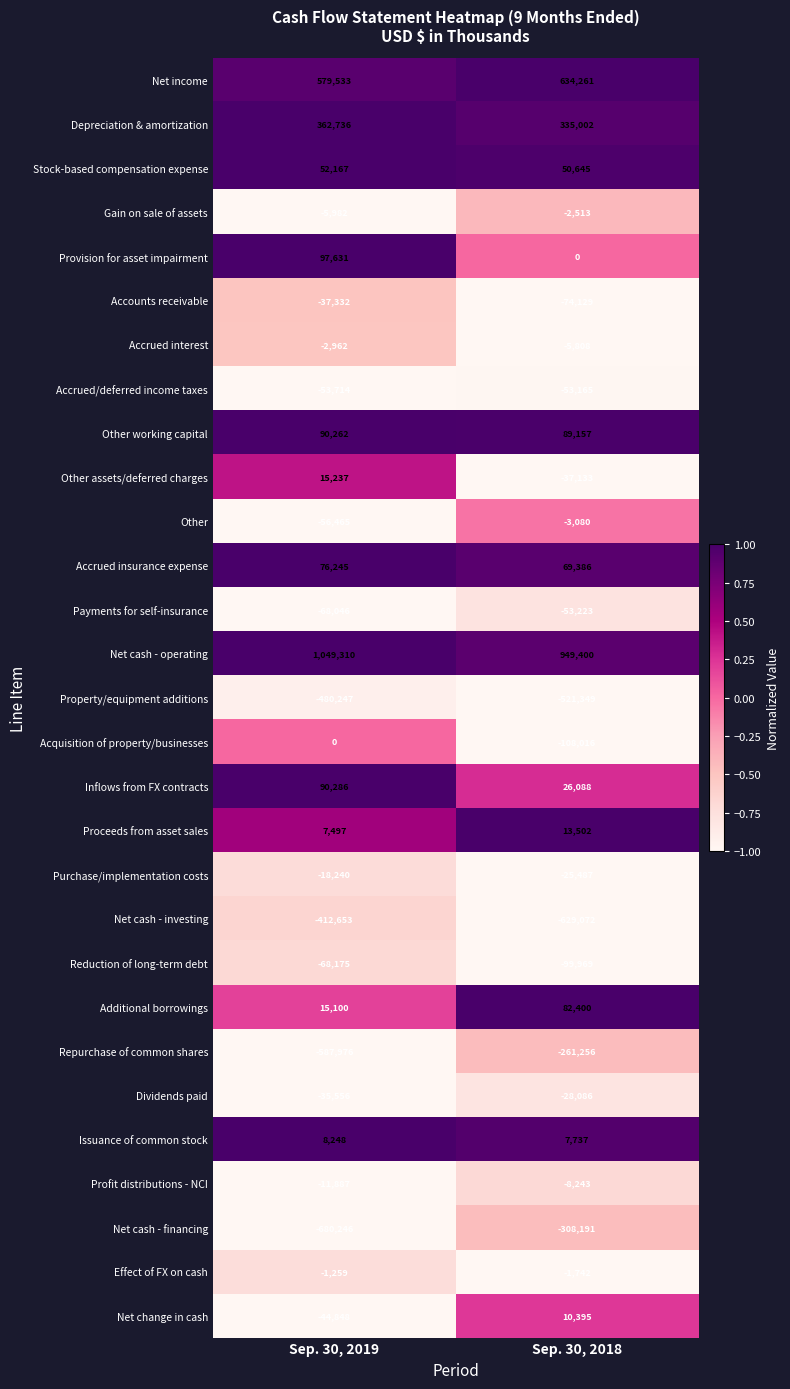

Between Sep. 30, 2019 and Sep. 30, 2018, which series saw the biggest shift?

Net cash - financing